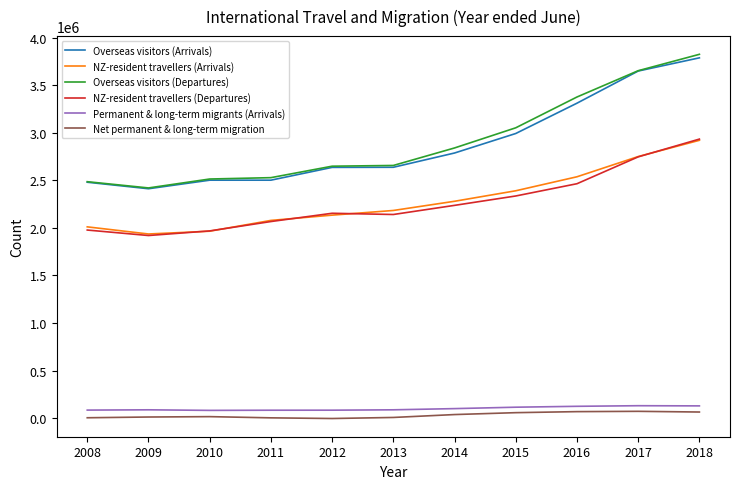

What is the greatest value displayed?

3823916